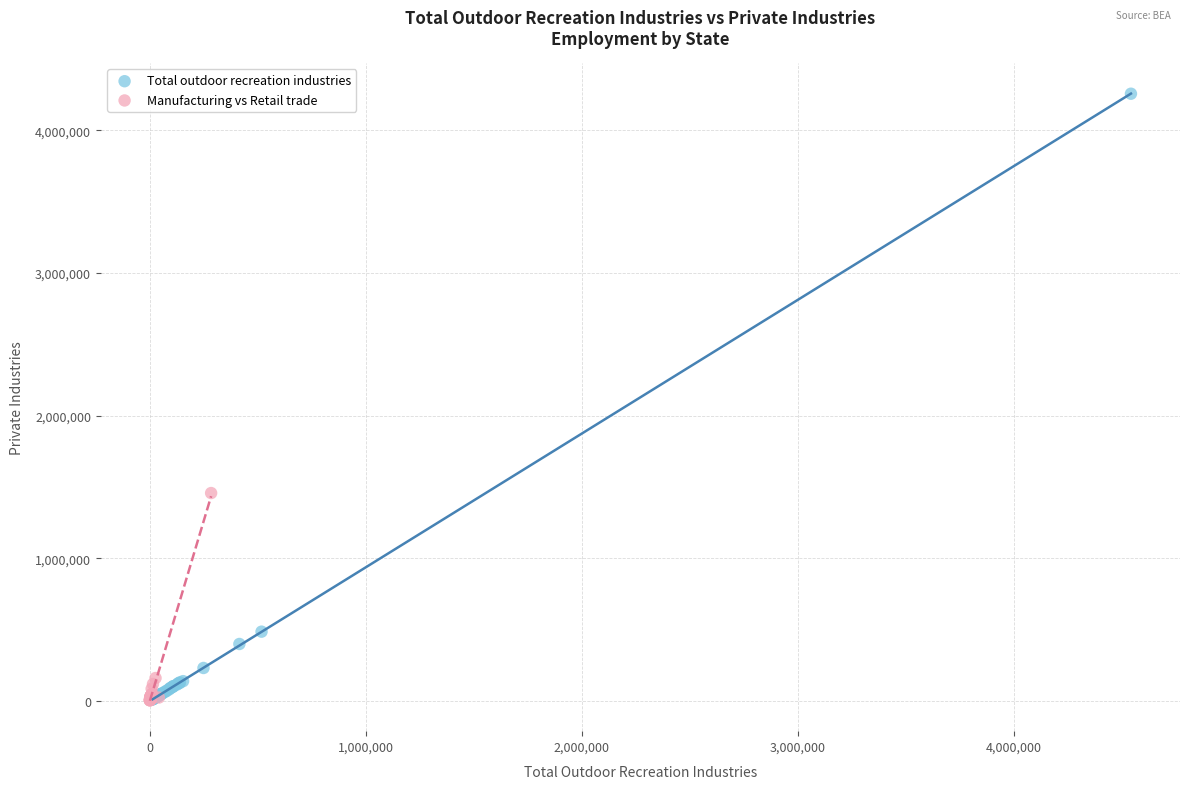

Which series contains the highest Y value?

Total outdoor recreation industries